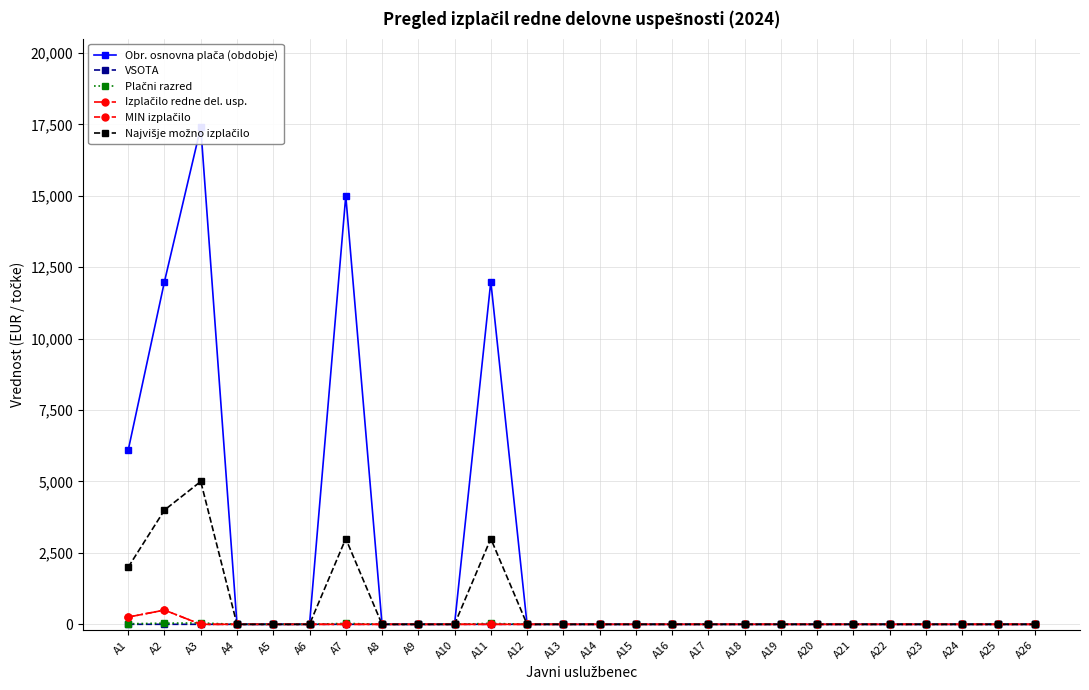

Is the value of Najvišje možno izplačilo at A11 greater than the value of Plačni razred at A5?

Yes